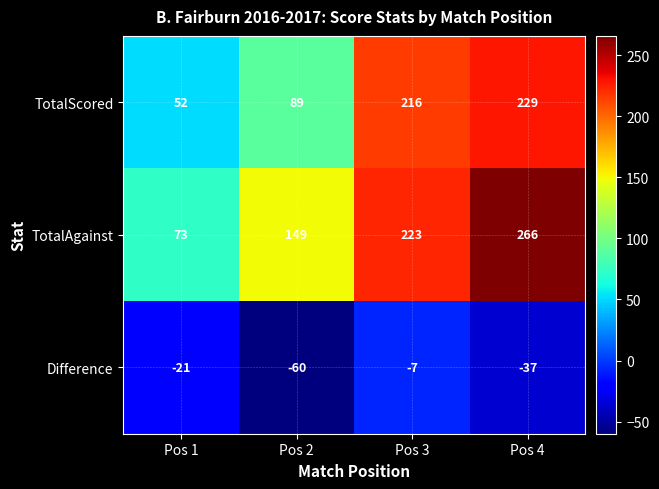

How many TotalAgainst values are between 149 and 266?

3